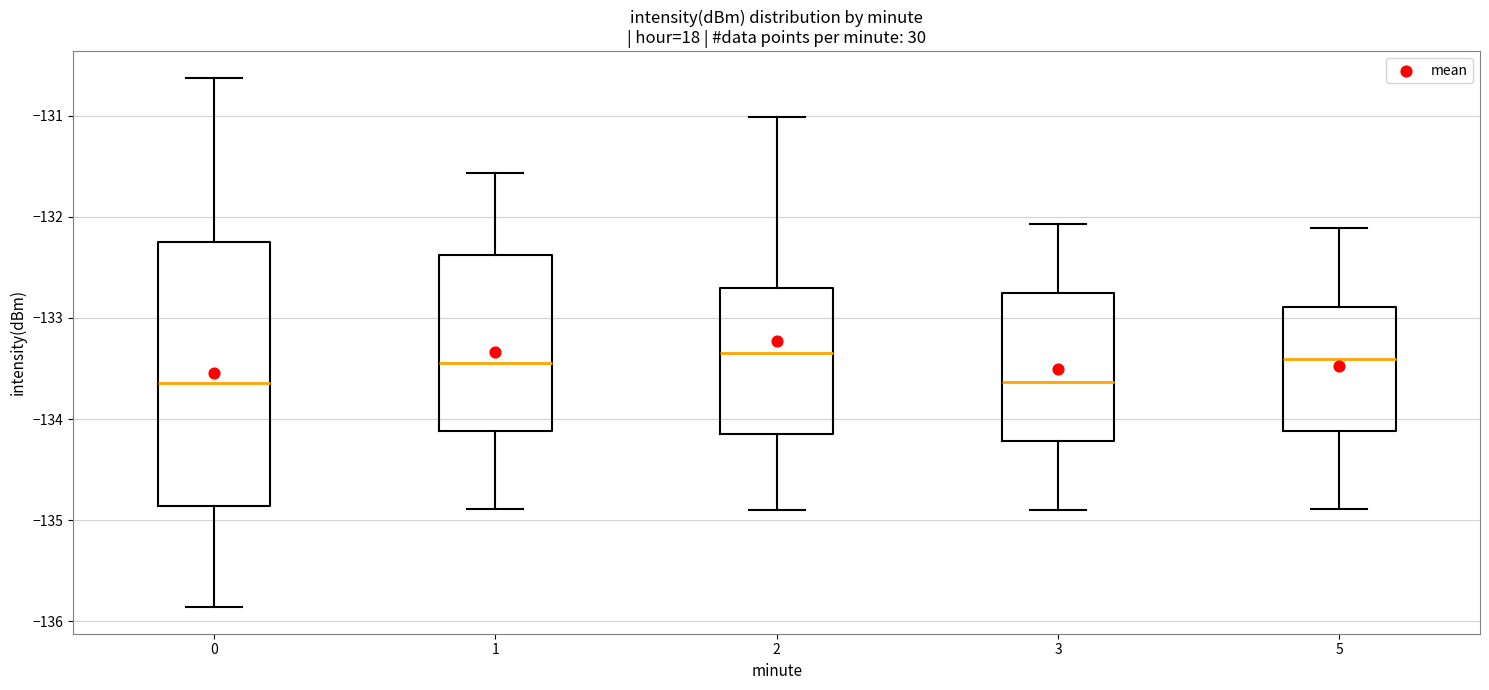

Comparing the boxes themselves (not the whiskers), which one is the tallest?

0